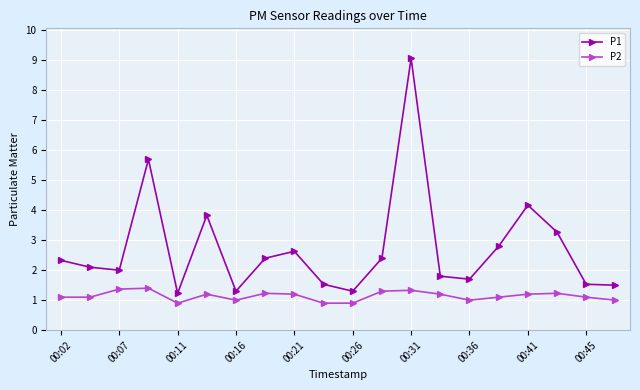

What is the minimum value for P1?

1.2